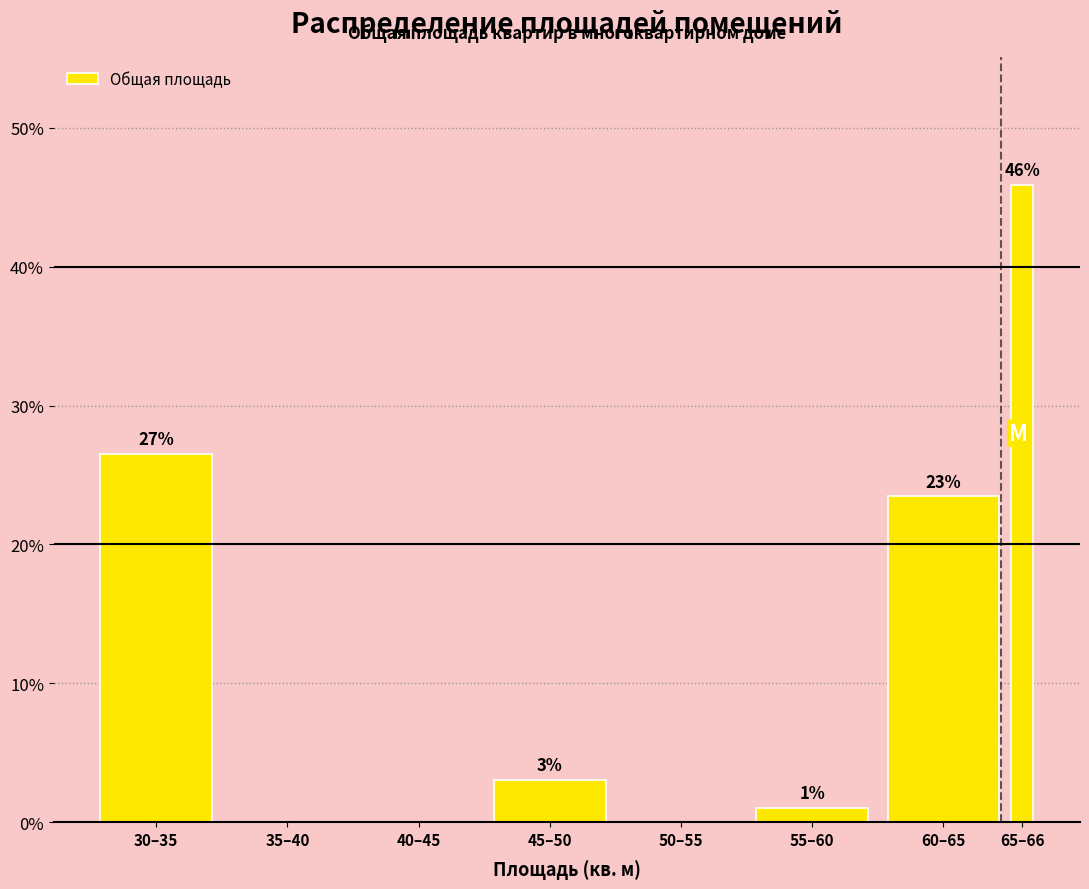

Are the bars horizontal?

No